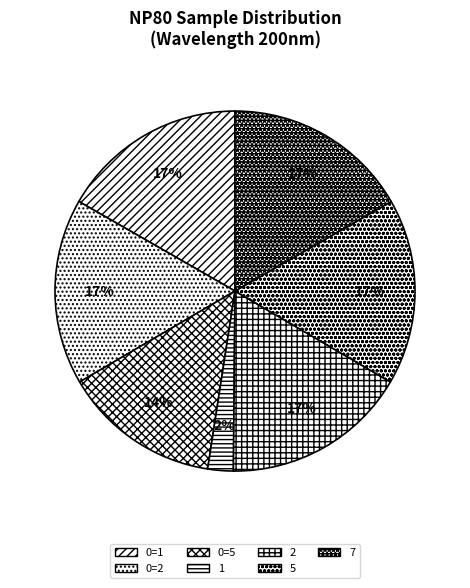

How many segments does this pie chart have?

7